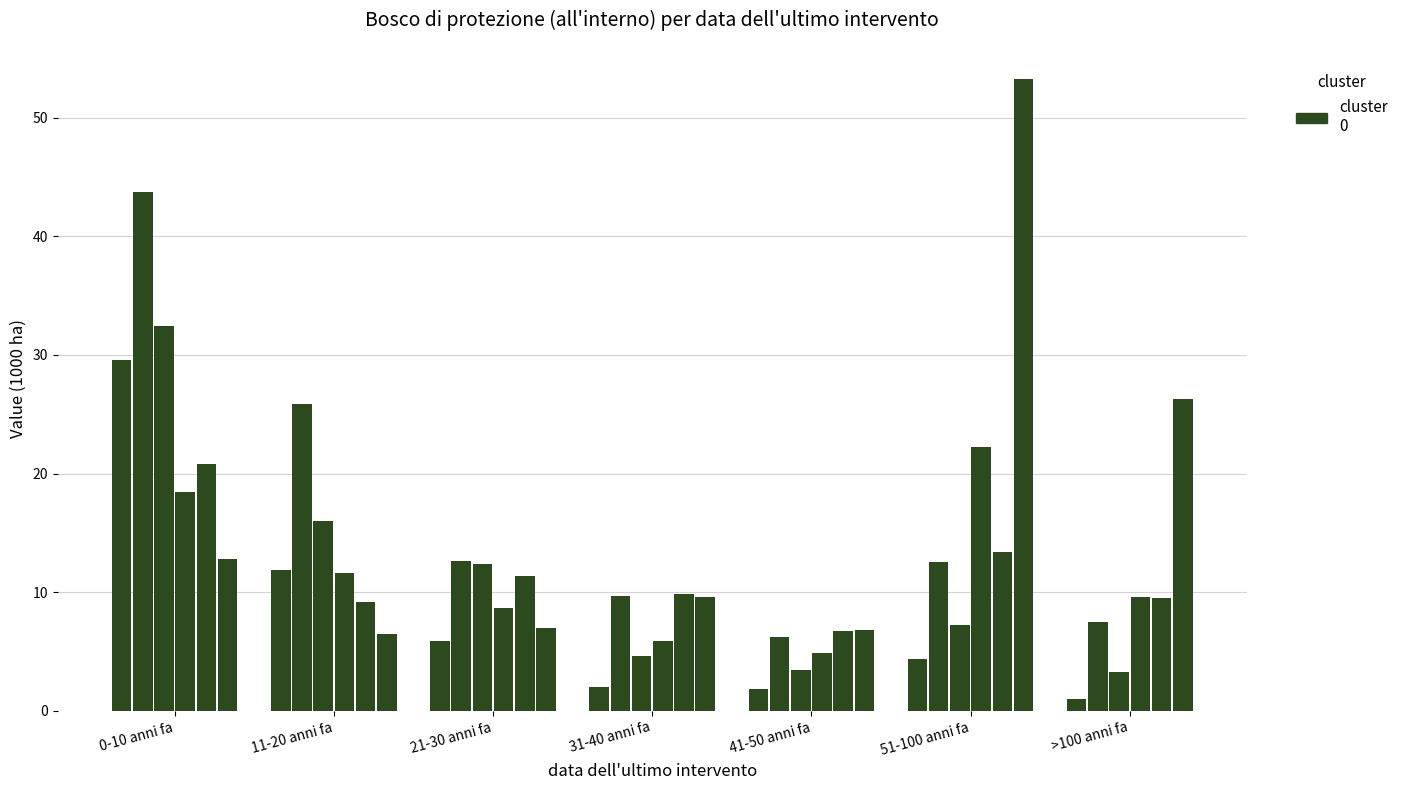

What position from the left is 51-100 anni fa?

6